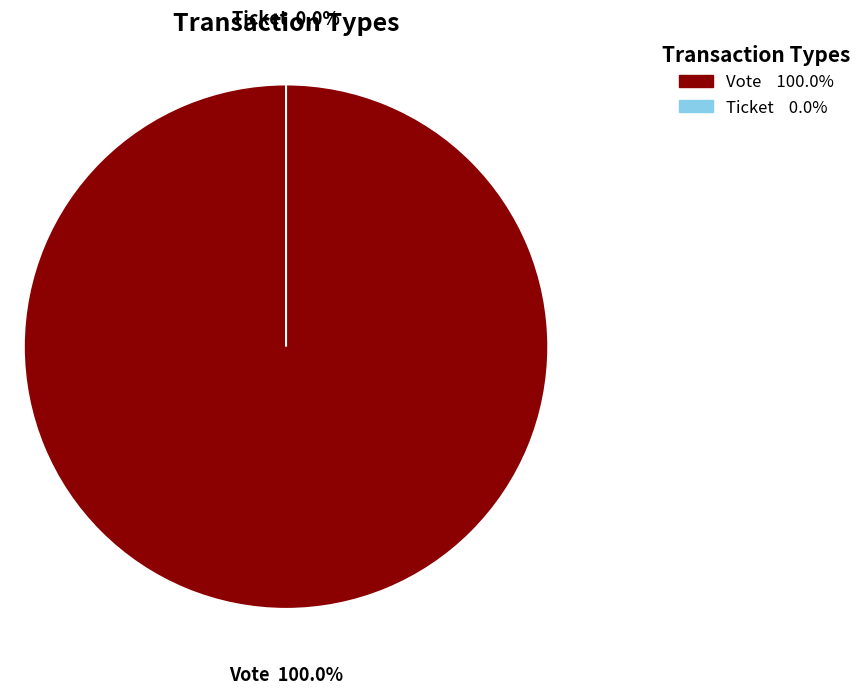

What is the smallest slice in the pie chart?

Ticket